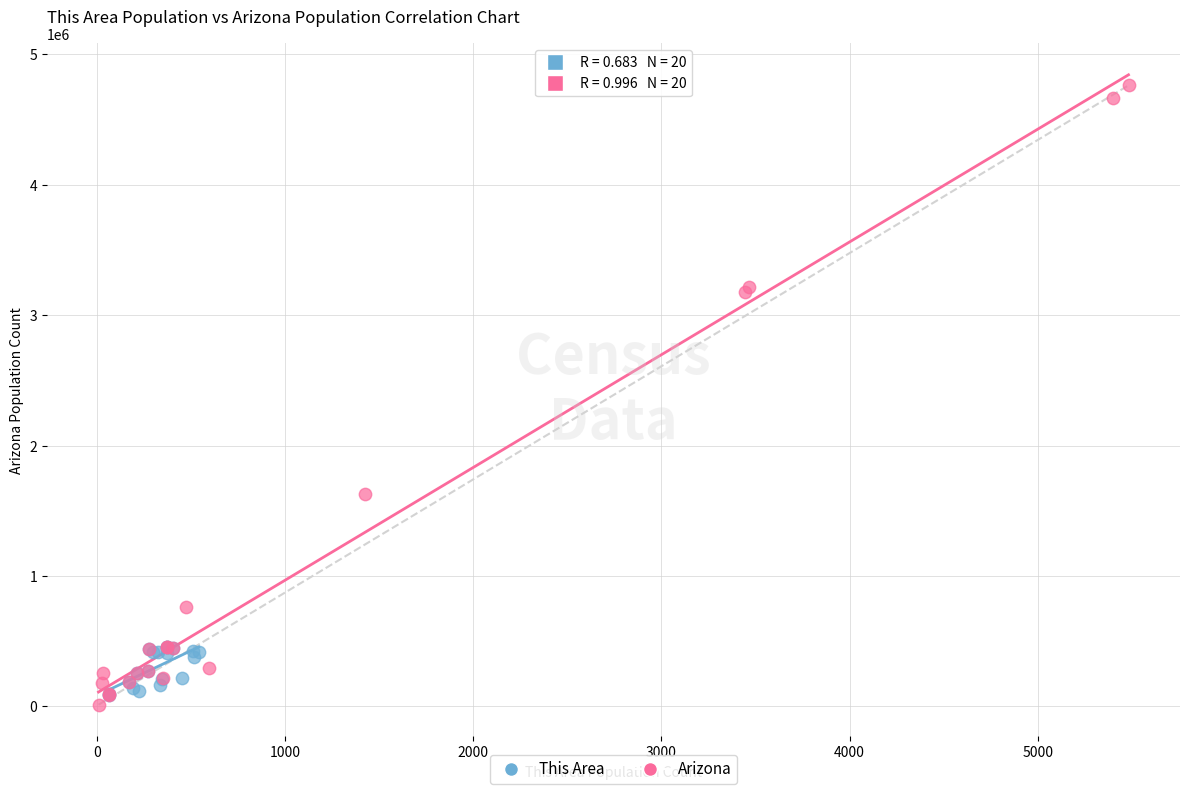

Which series contains the highest Y value?

Arizona